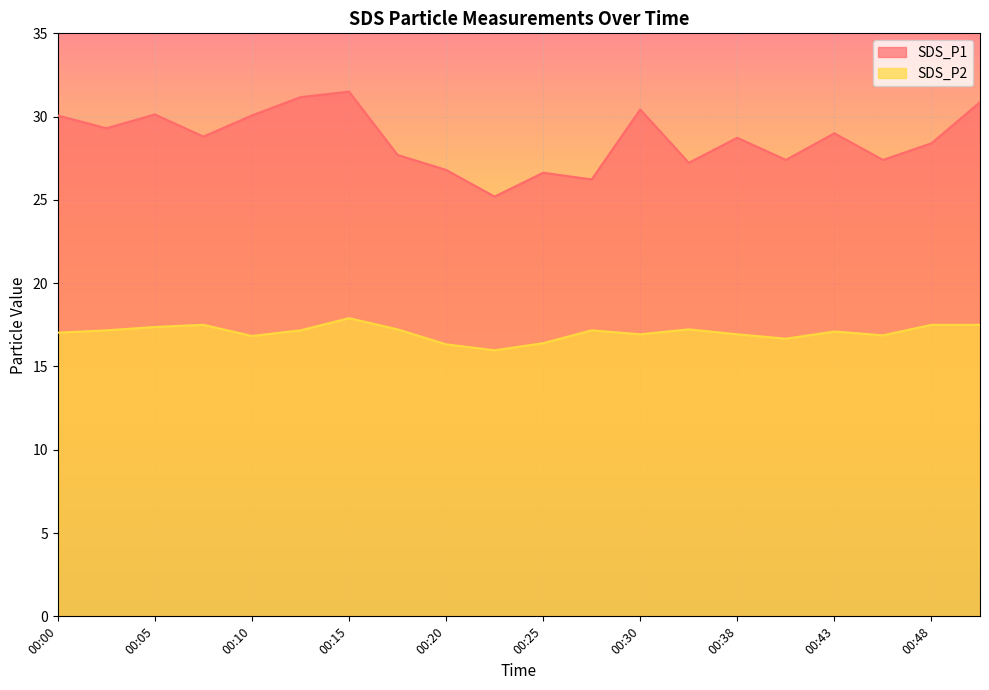

What is the sum of the SDS_P2 values at 00:03 and 00:05?

34.5